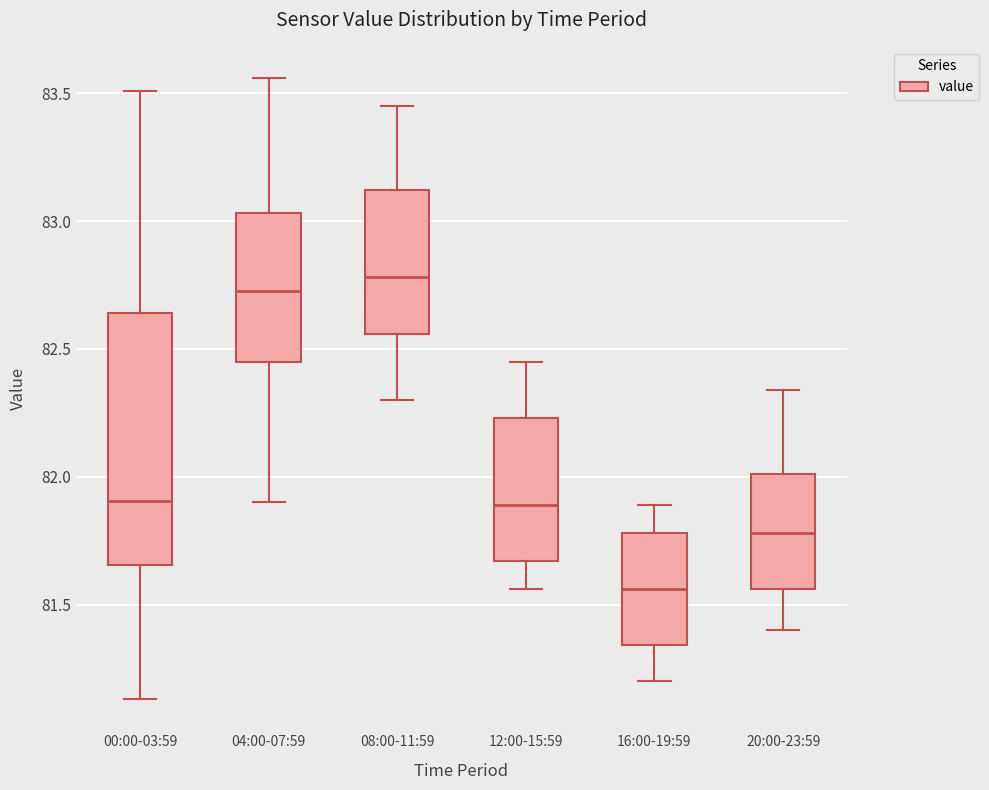

Which box has the lowest median line?

16:00-19:59